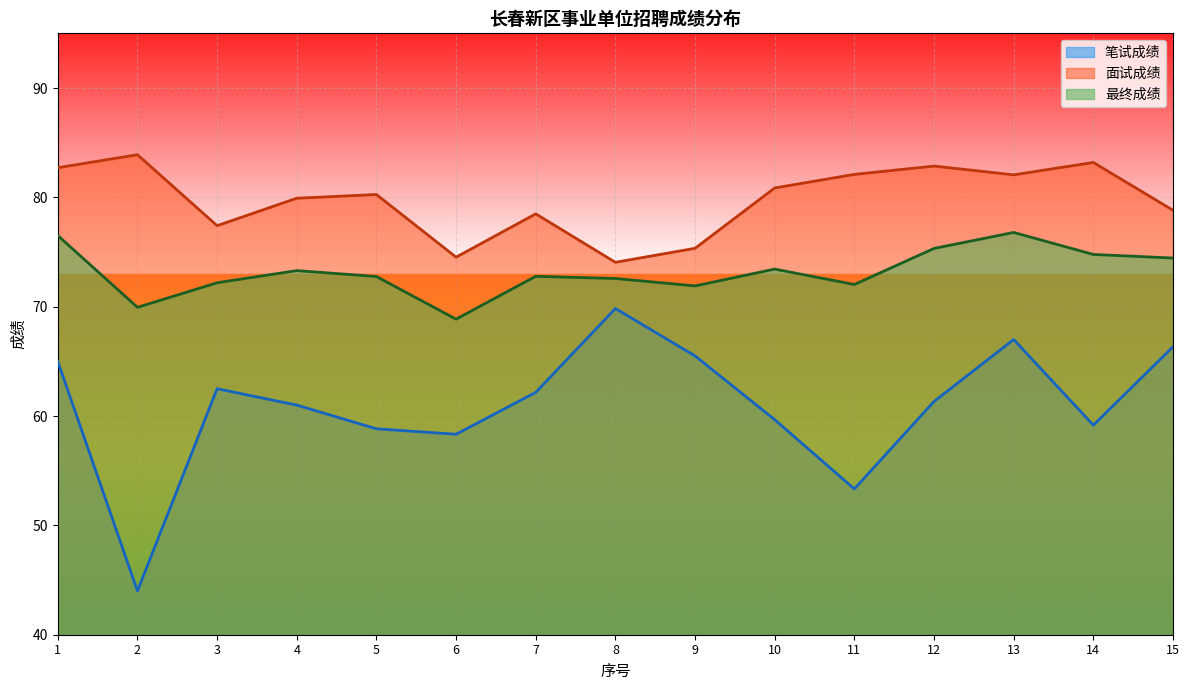

How many lines are shown in the chart?

3